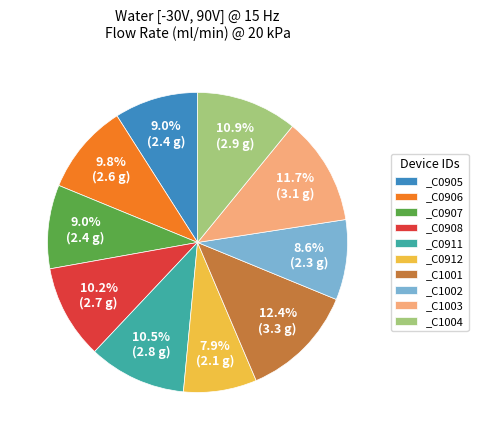

Is _C1002 the majority of the pie?

No